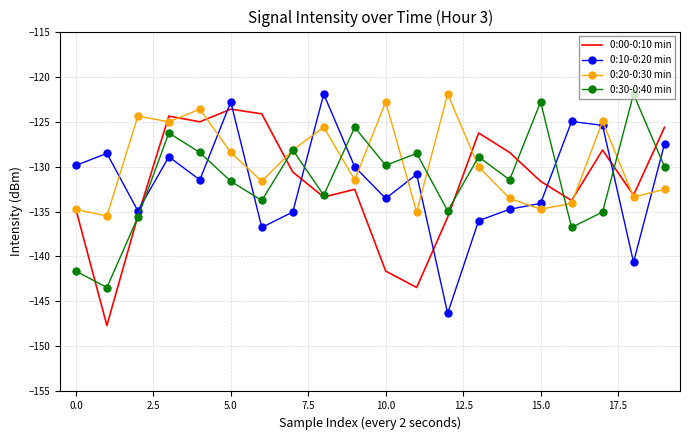

In 0:20-0:30 min, how many points are higher than both neighbors (excluding endpoints)?

6